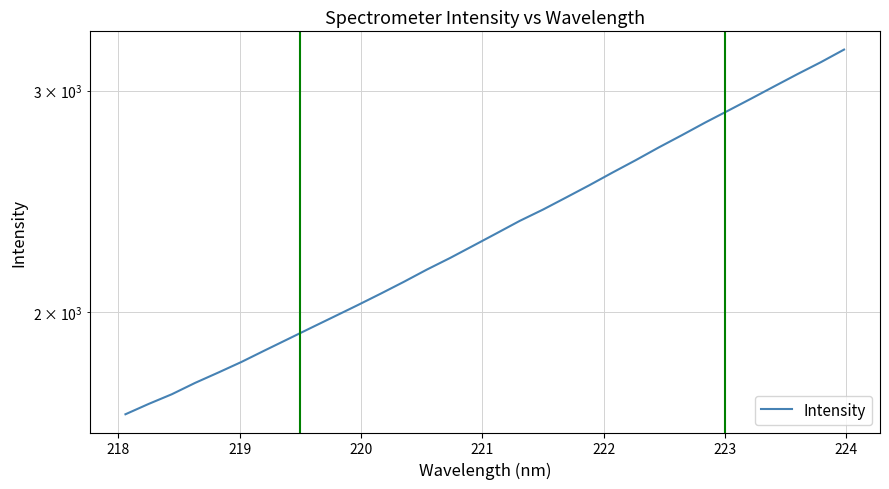

What is the value of the 28th point from the left?

2956.7